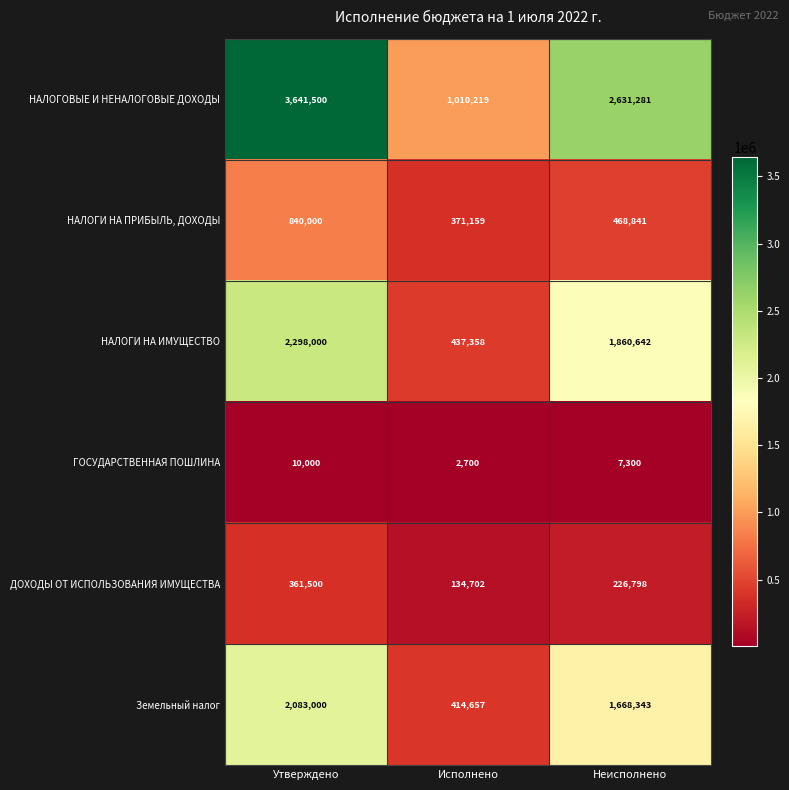

Reading left to right, transcribe all the data shown in this chart.

НАЛОГОВЫЕ И НЕНАЛОГОВЫЕ ДОХОДЫ: Утверждено=3641500	Исполнено=1010219	Неисполнено=2631281
НАЛОГИ НА ПРИБЫЛЬ, ДОХОДЫ: Утверждено=840000	Исполнено=371159	Неисполнено=468841
НАЛОГИ НА ИМУЩЕСТВО: Утверждено=2298000	Исполнено=437358	Неисполнено=1860642
ГОСУДАРСТВЕННАЯ ПОШЛИНА: Утверждено=10000	Исполнено=2700	Неисполнено=7300
ДОХОДЫ ОТ ИСПОЛЬЗОВАНИЯ ИМУЩЕСТВА: Утверждено=361500	Исполнено=134702	Неисполнено=226798
Земельный налог: Утверждено=2083000	Исполнено=414657	Неисполнено=1668343